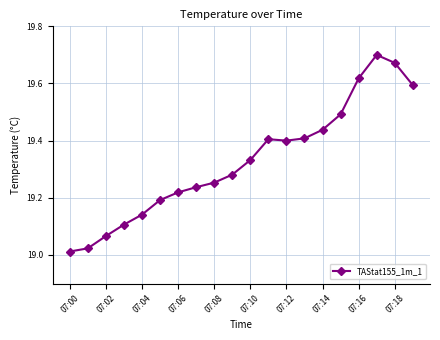

What is the sum of all values?

386.6